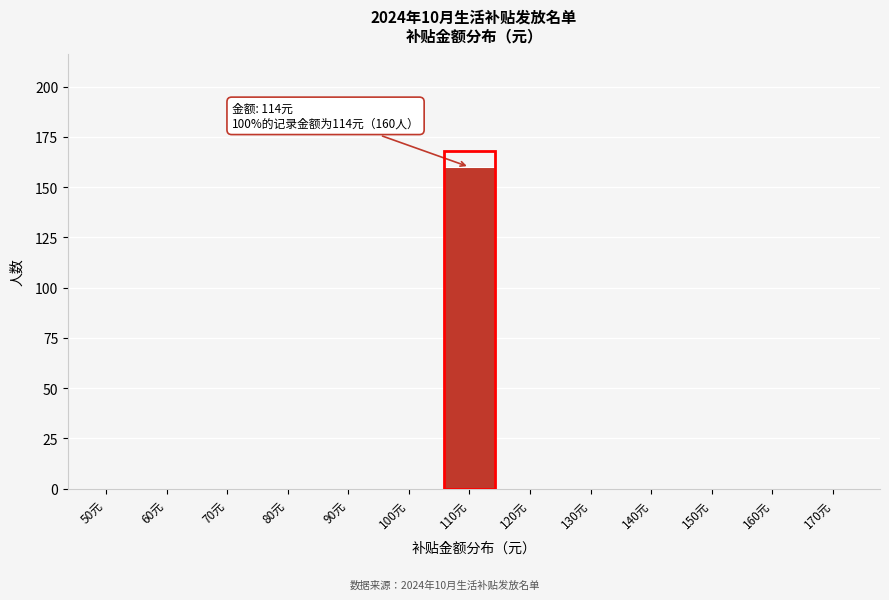

Reading left to right, list all the values displayed in this chart.

50元=0	60元=0	70元=0	80元=0	90元=0	100元=0	110元=160	120元=0	130元=0	140元=0	150元=0	160元=0	170元=0